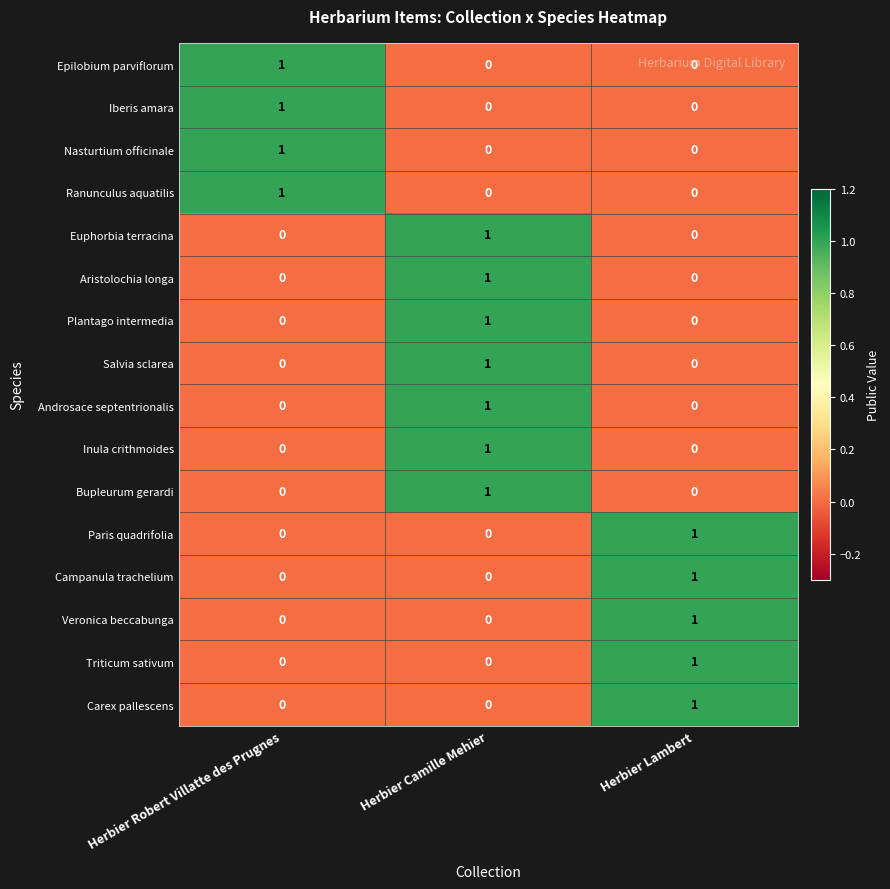

Is it true that Ranunculus aquatilis equals 1 at Herbier Robert Villatte des Prugnes?

True